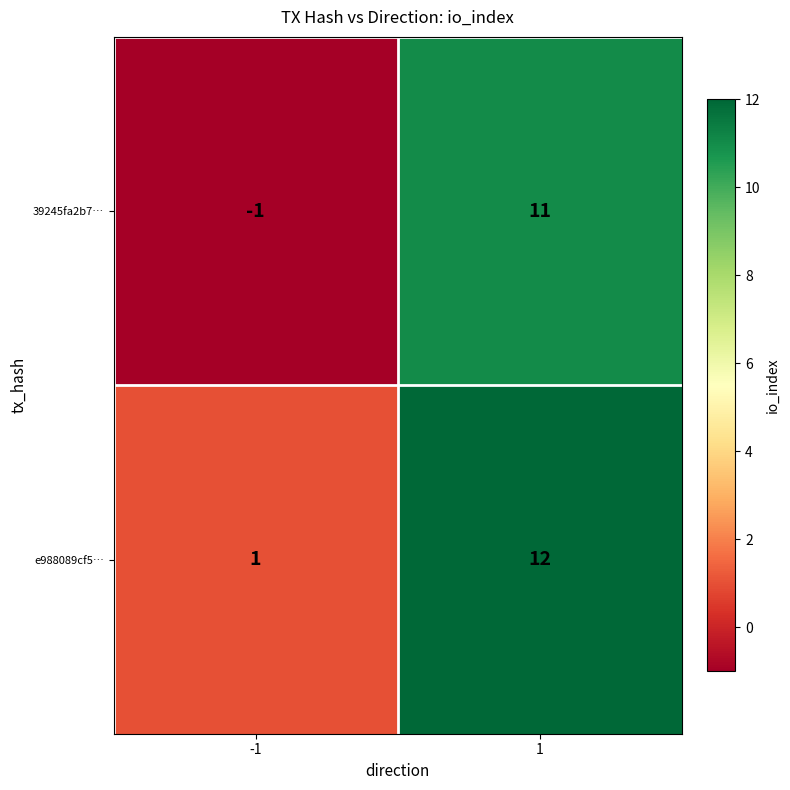

The value of 39245fa2b7… at 1 is 6. True or false?

False